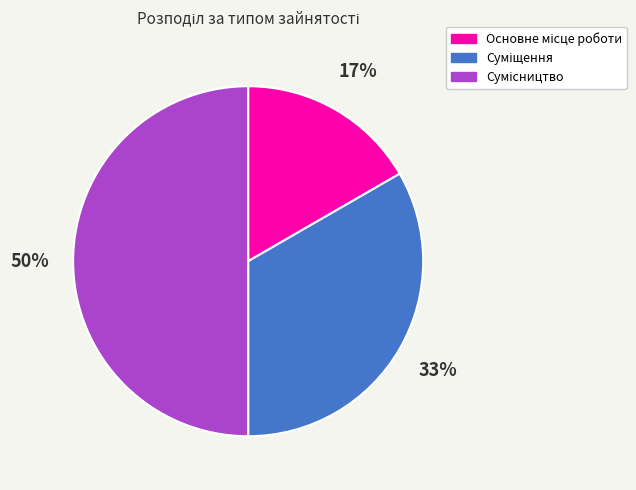

To the nearest percent, what is the difference between the largest and smallest slice percentages?

33%